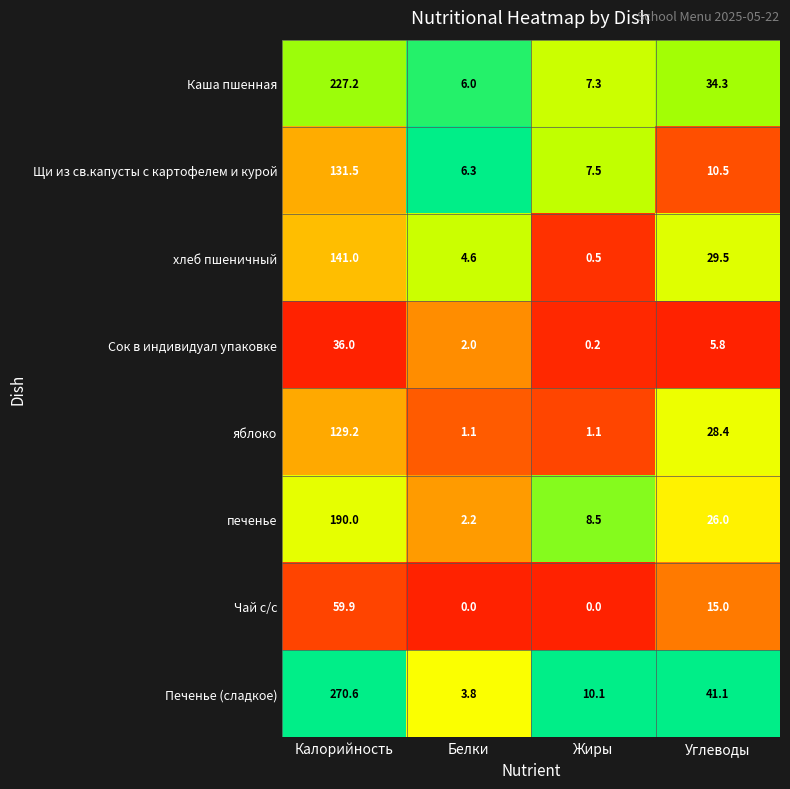

What is the sum of the Щи из св.капусты с картофелем и курой values at Белки and Жиры?

13.8